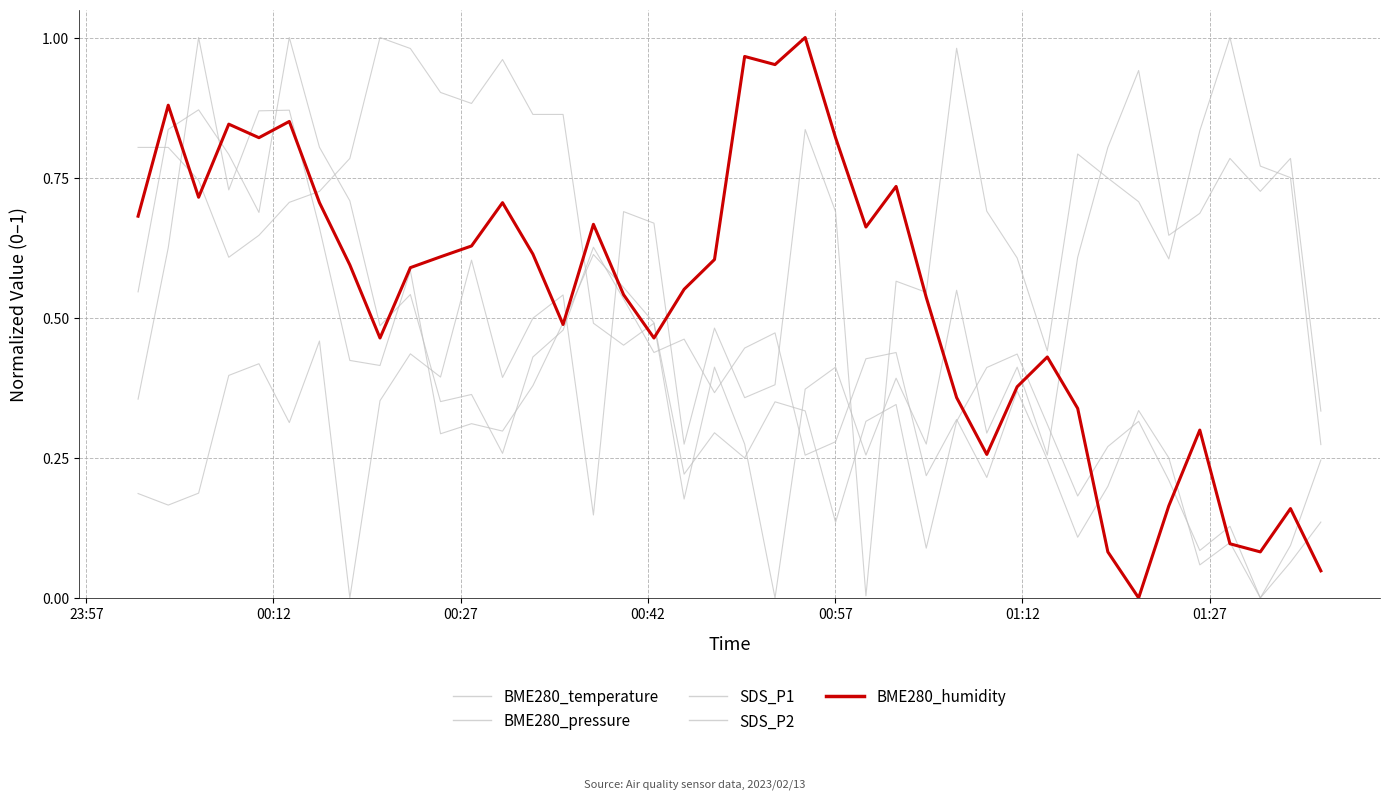

List the series in order of their peak value, lowest first.

BME280_temperature, BME280_pressure, SDS_P1, SDS_P2, BME280_humidity